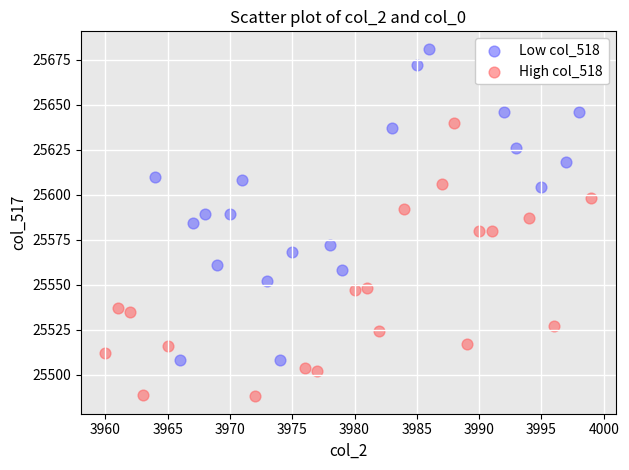

Which series contains the highest Y value?

Low col_518